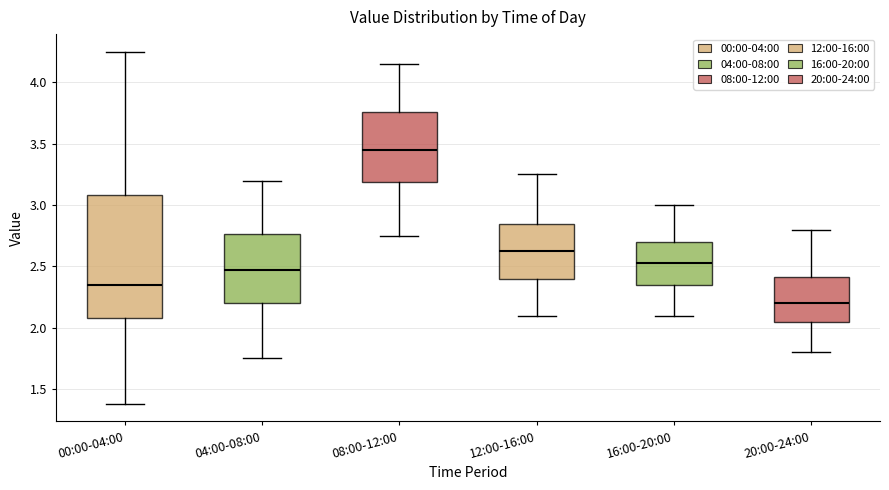

Which box is the tallest, from its lower edge to its upper edge?

00:00-04:00